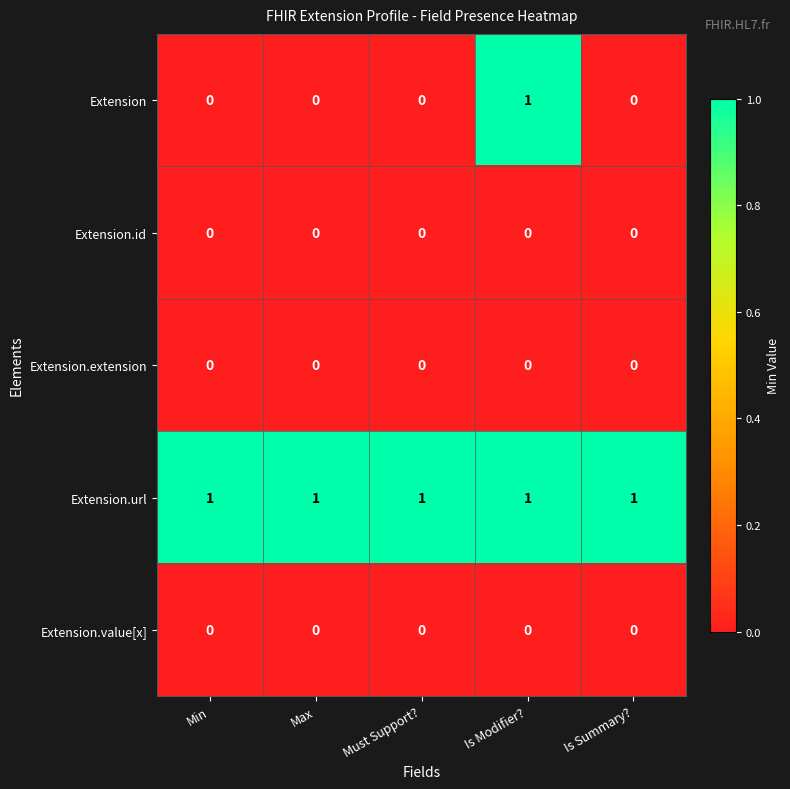

Count the Extension values in the range 0 to 1.

5